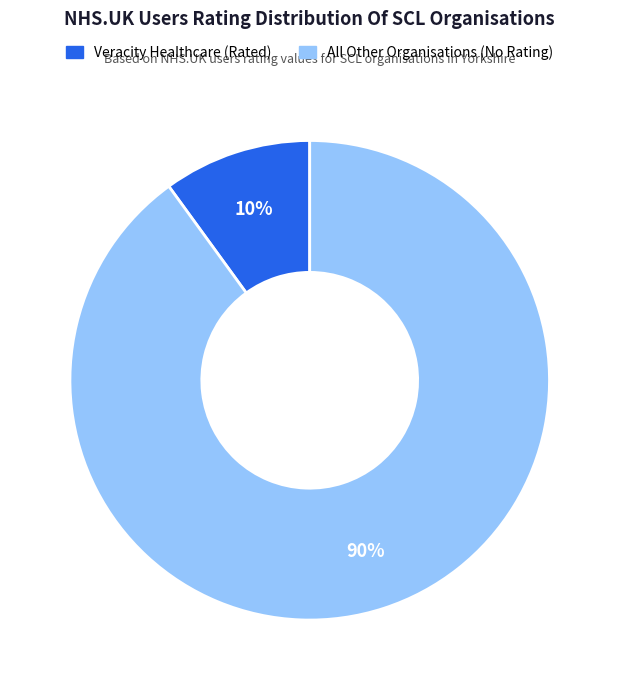

Is there any slice that represents more than half of the pie?

Yes